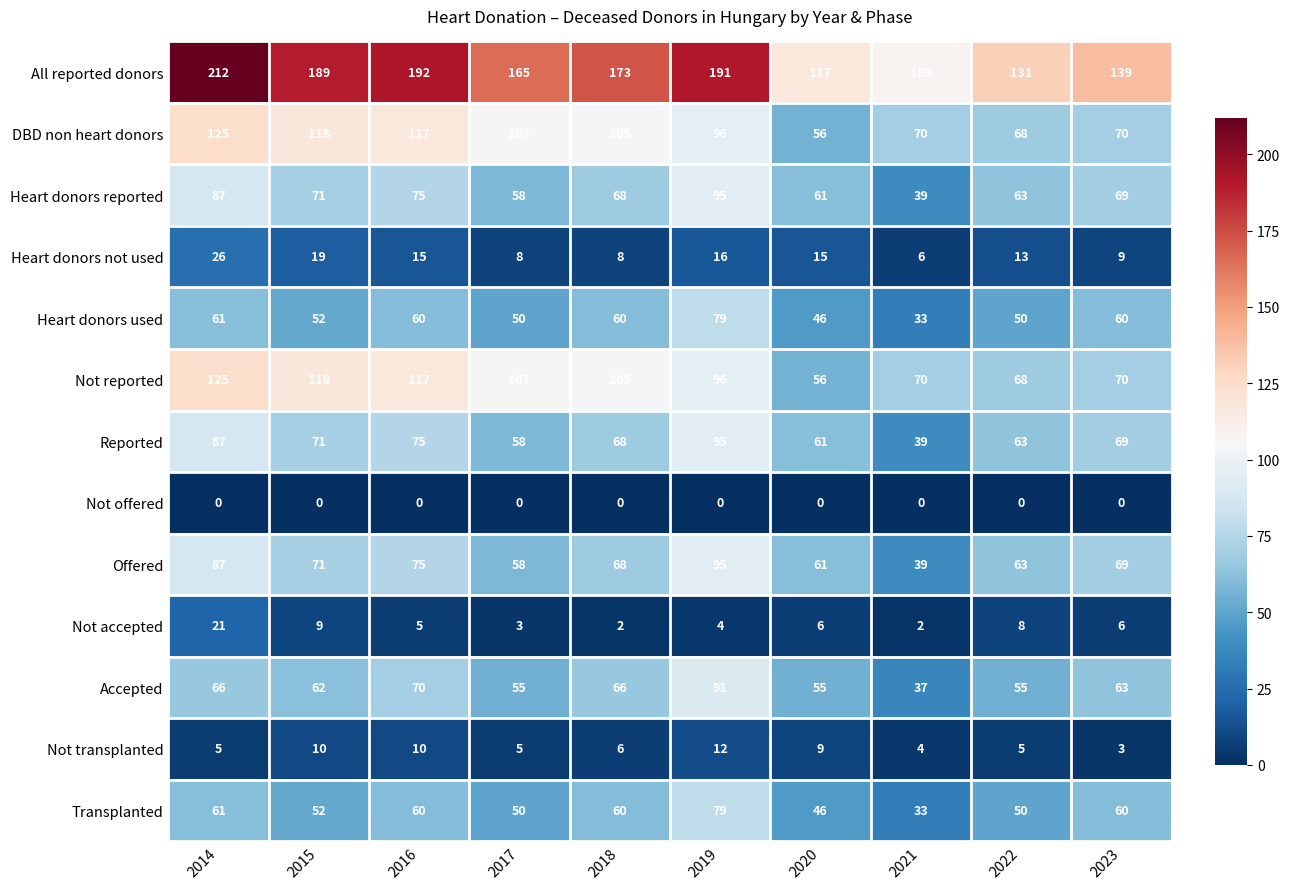

Between 2016 and 2022, which series saw the biggest shift?

All reported donors